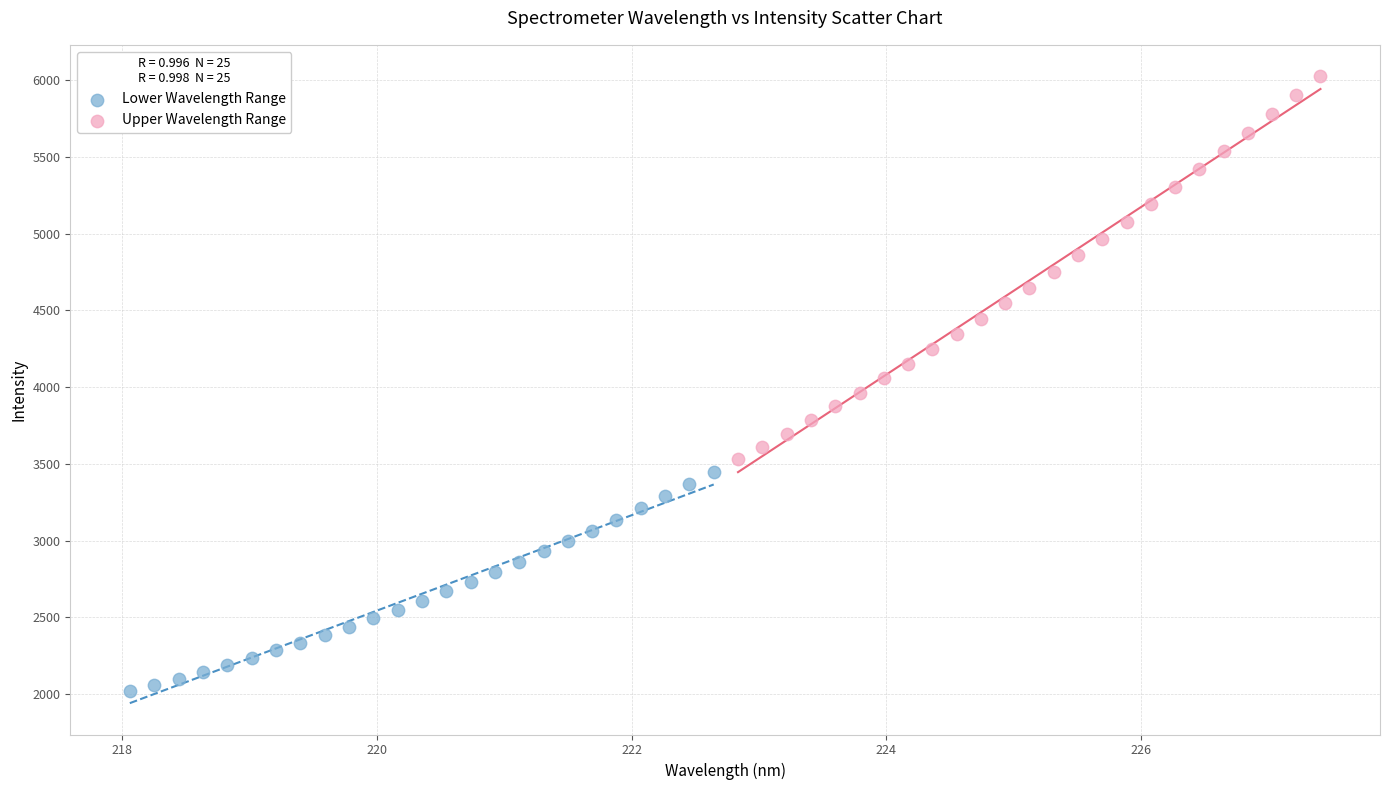

Which series contains the highest Y value?

Upper Wavelength Range